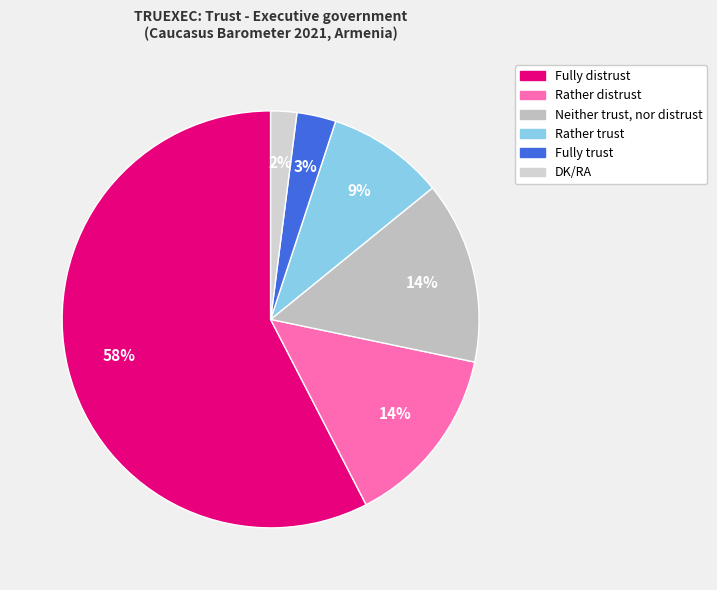

Is there a majority slice in this chart?

Yes